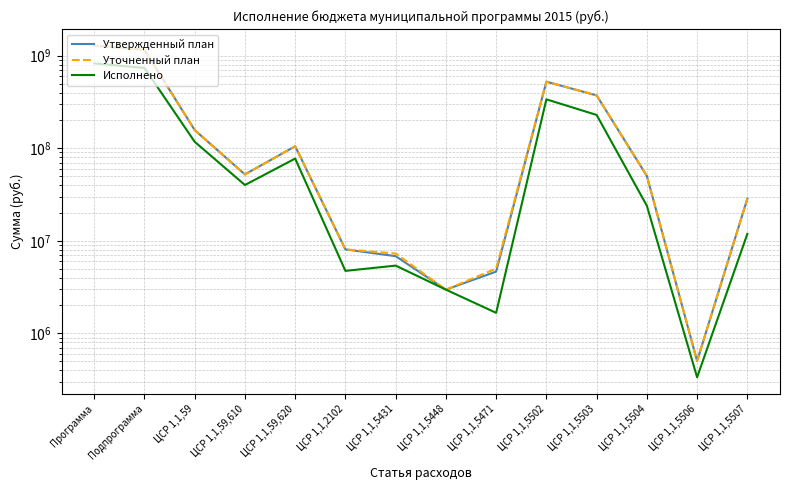

Between Подпрограмма and ЦСР 1,1,59,610, which series saw the biggest shift?

Уточненный план